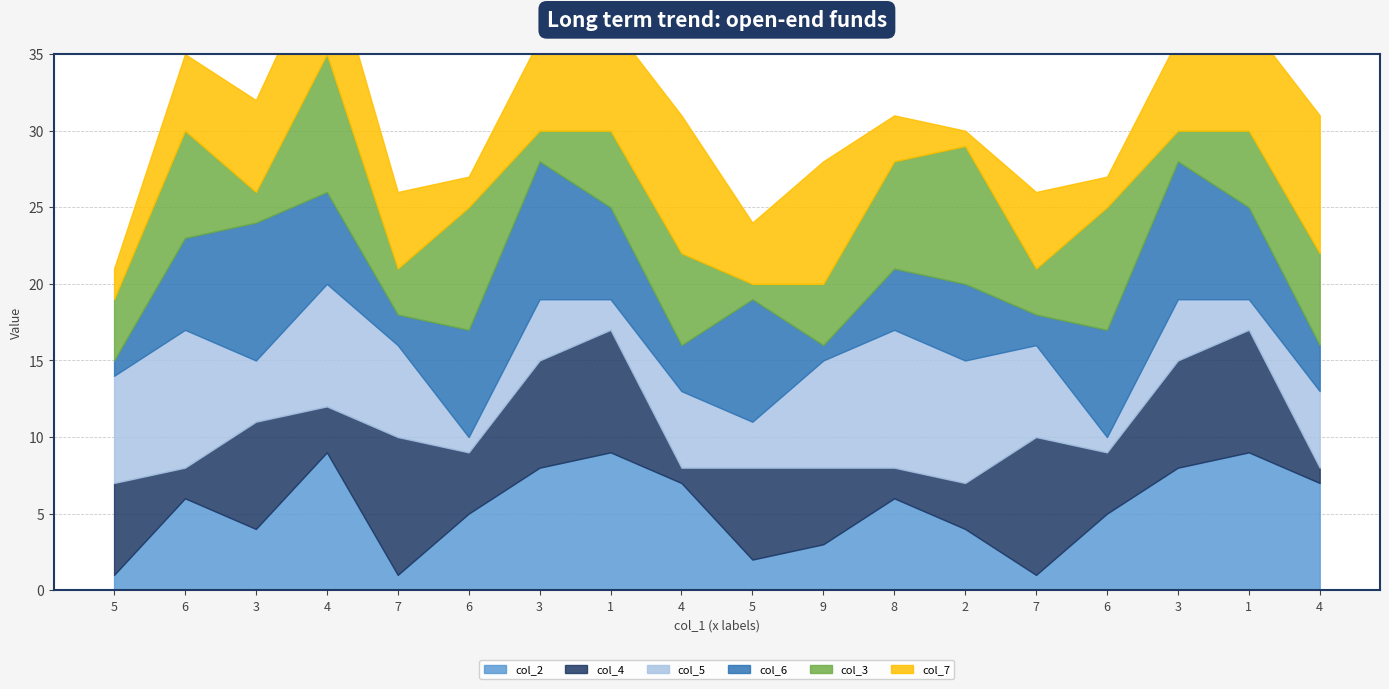

At which category does the chart reach its peak across all series?

4